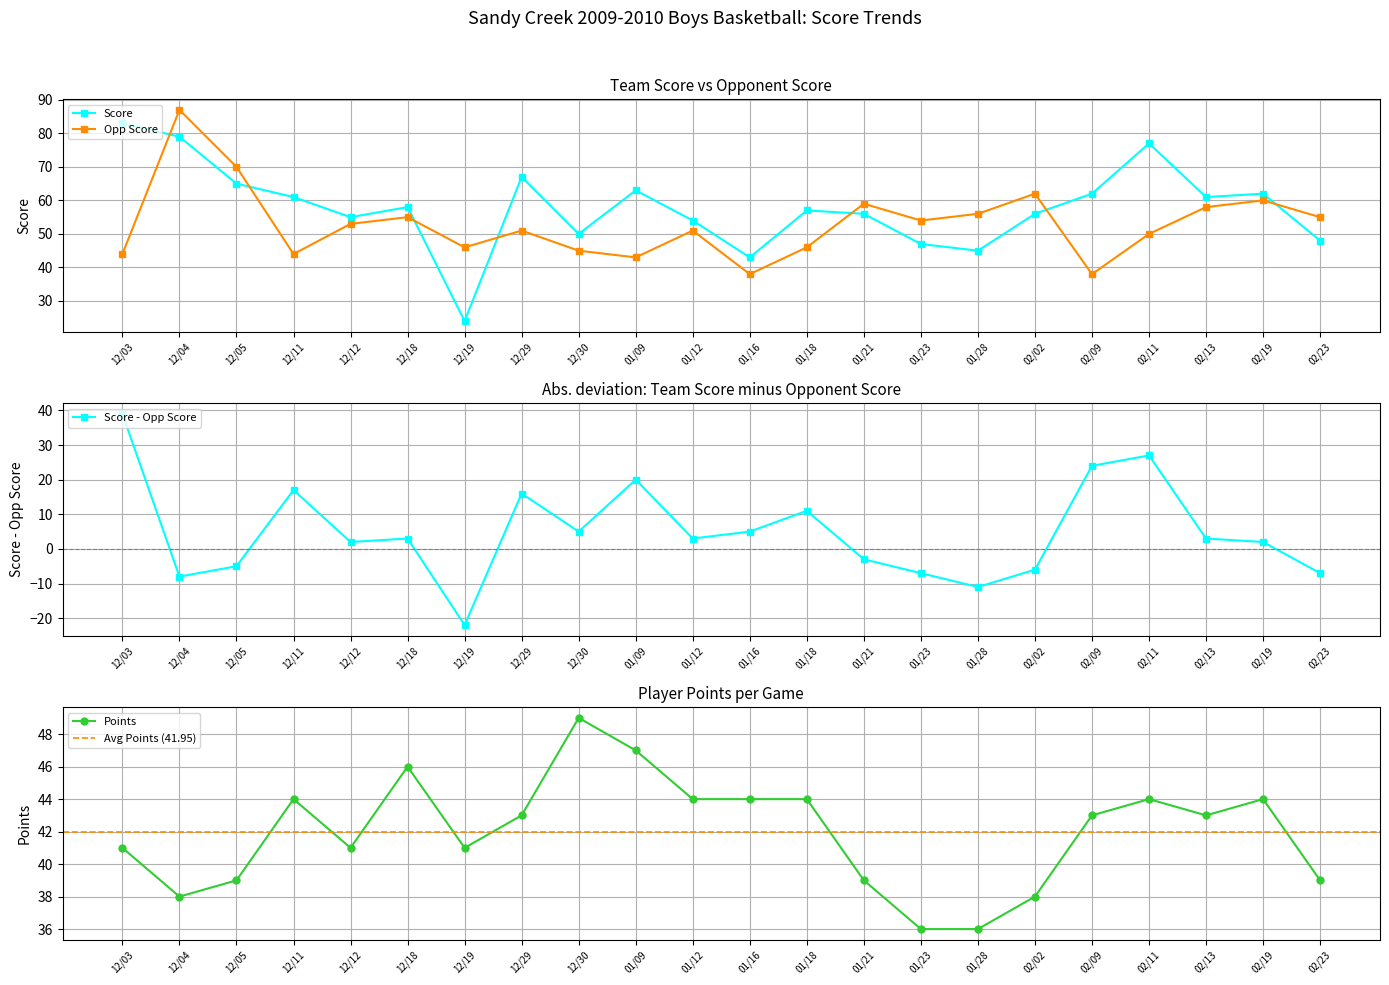

Is it true that Score equals 19 at 01/09?

False